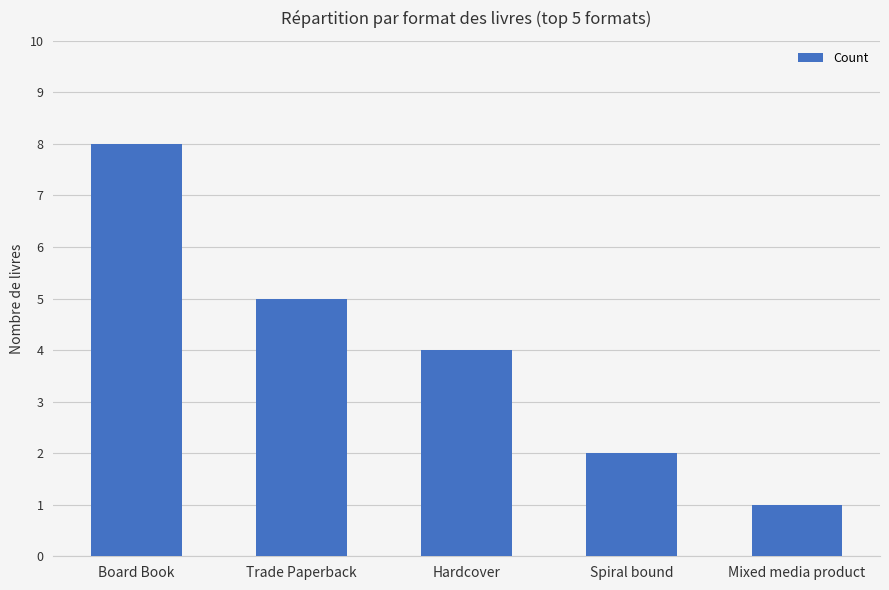

What is the minimum value shown in the chart?

1